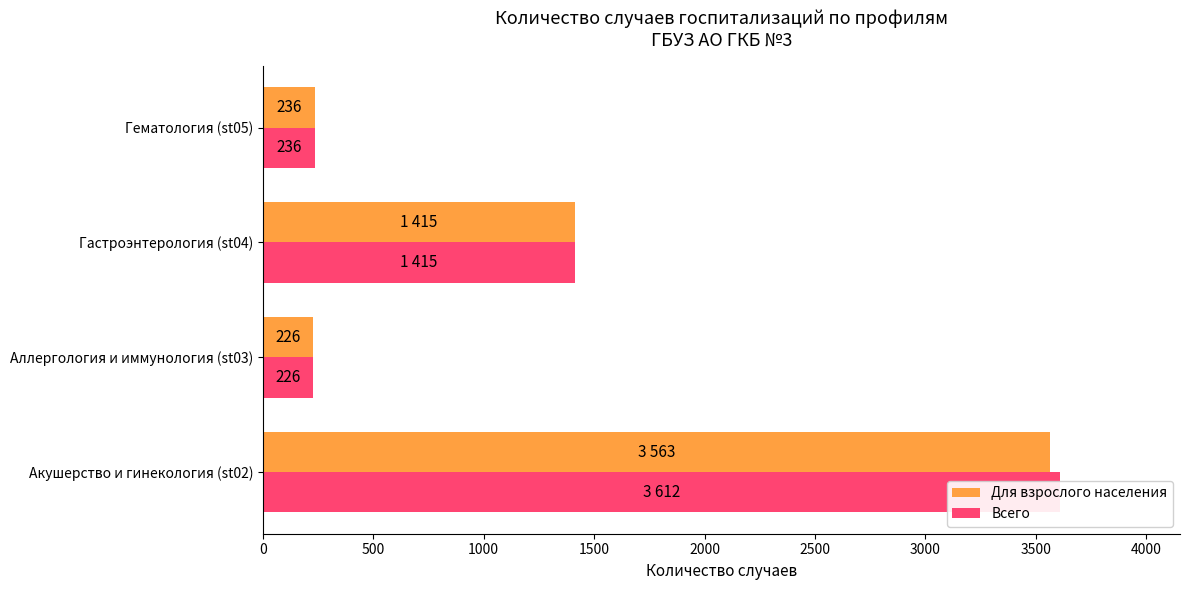

What is the difference between the maximum and minimum values in the Для взрослого населения series?

3337